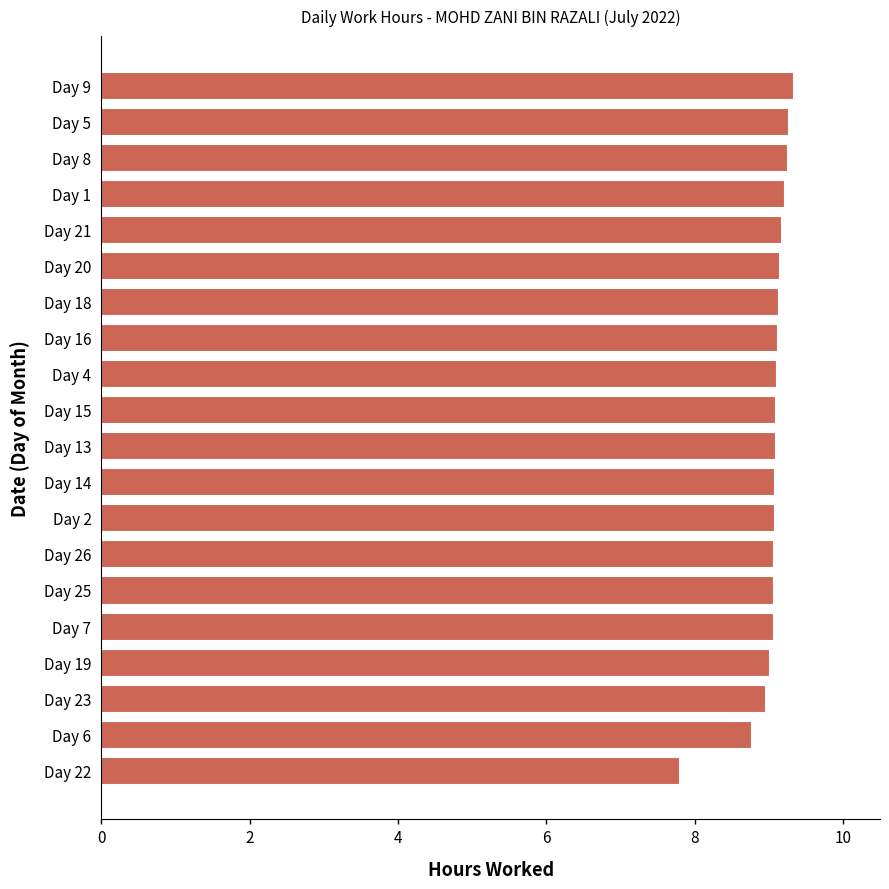

The chart shows a value of 4.9 at Day 5. True or false?

False